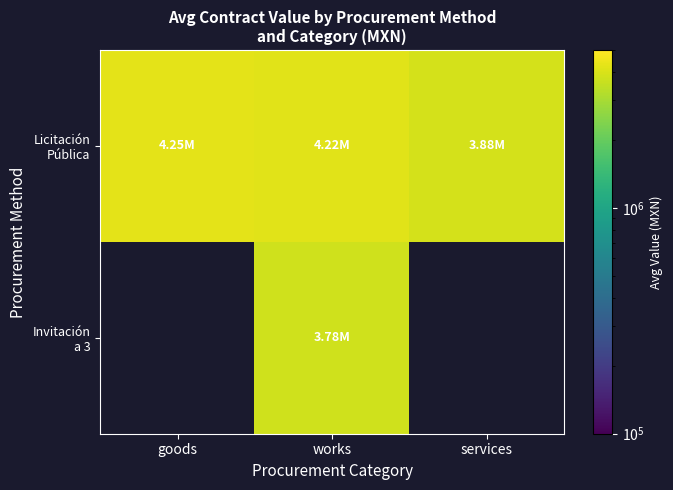

Which series has the largest total across all categories?

Licitación Pública